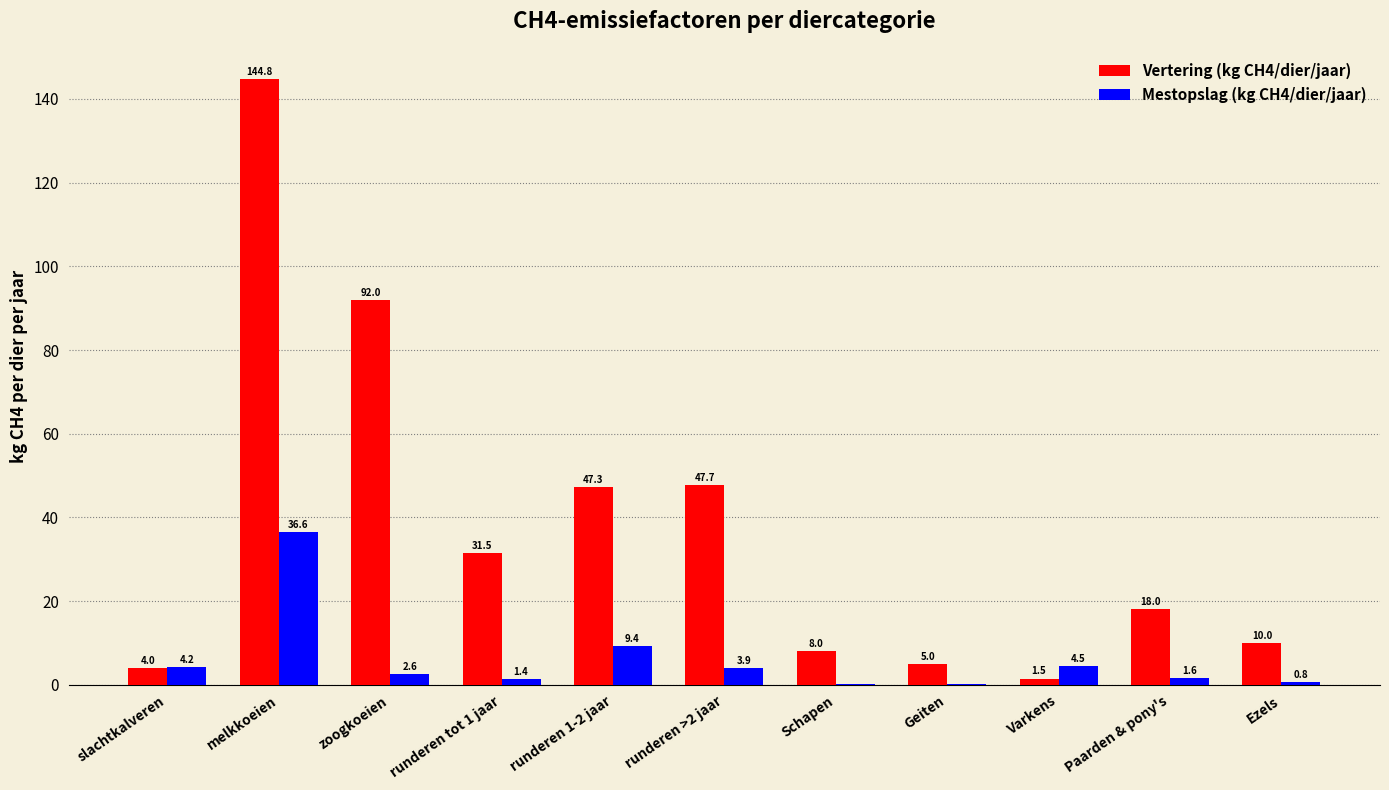

What is the approximate value of Mestopslag (kg CH4/dier/jaar) at slachtkalveren?

4.2